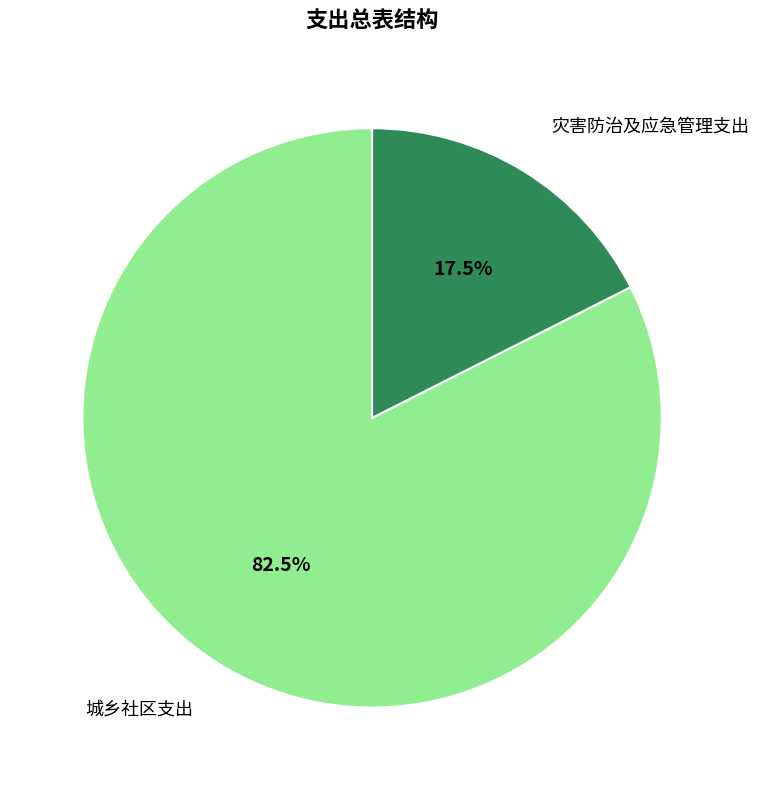

Rank the categories by value from highest to lowest.

城乡社区支出, 灾害防治及应急管理支出